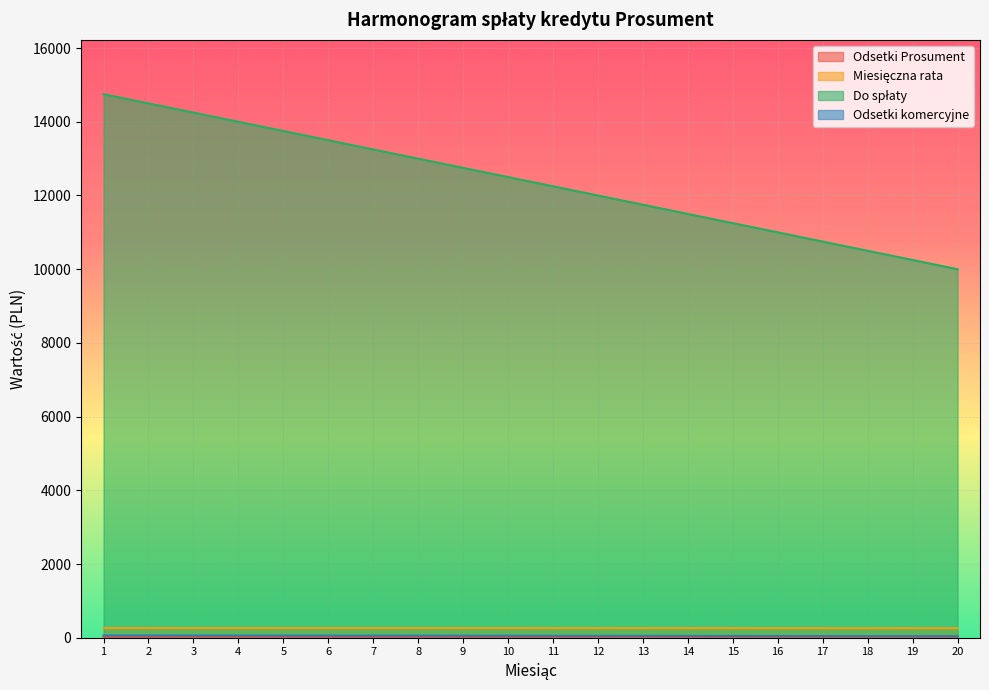

True or false: Miesięczna rata and Do spłaty intersect in this chart.

False